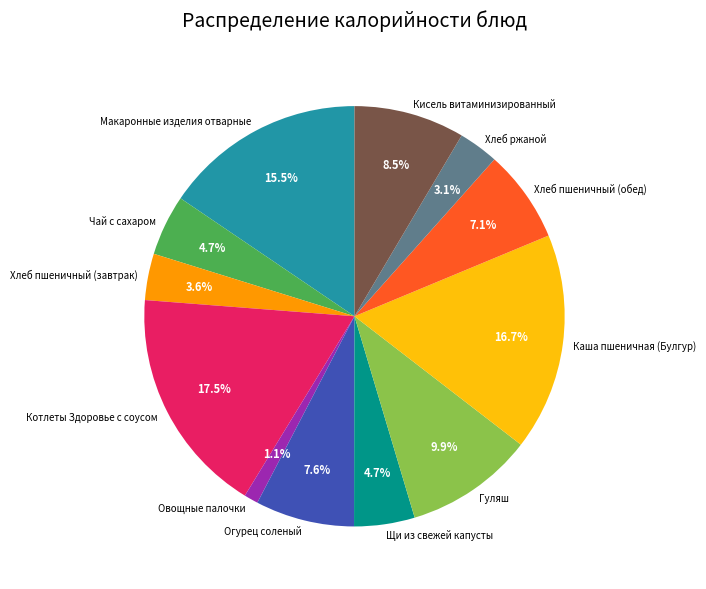

Which category has the smallest portion of the pie?

Овощные палочки